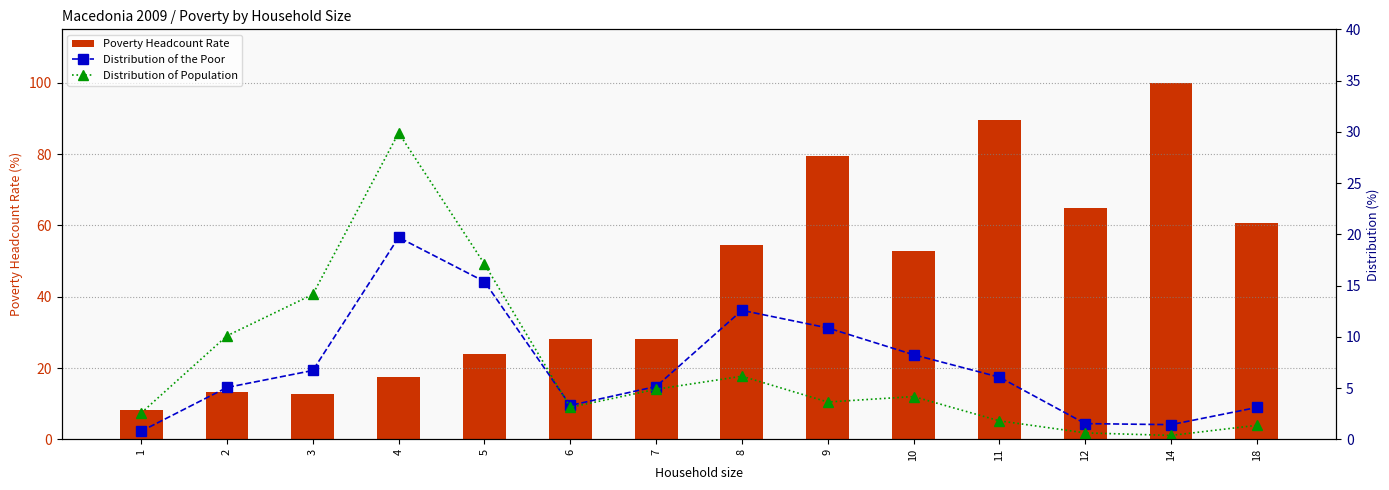

At which category is the sum across all series the highest?

14